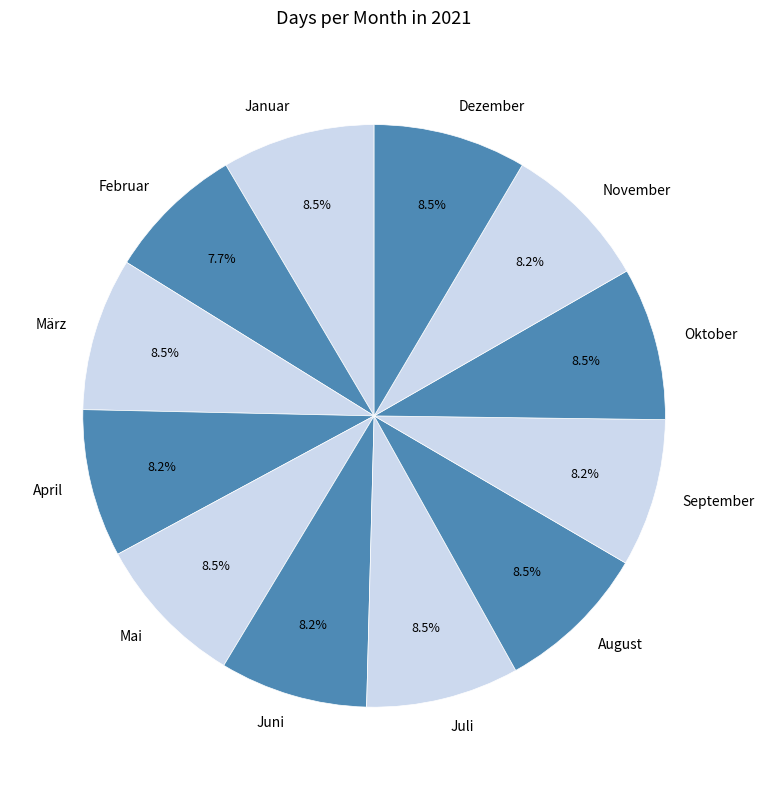

Count the number of slices in the pie.

12